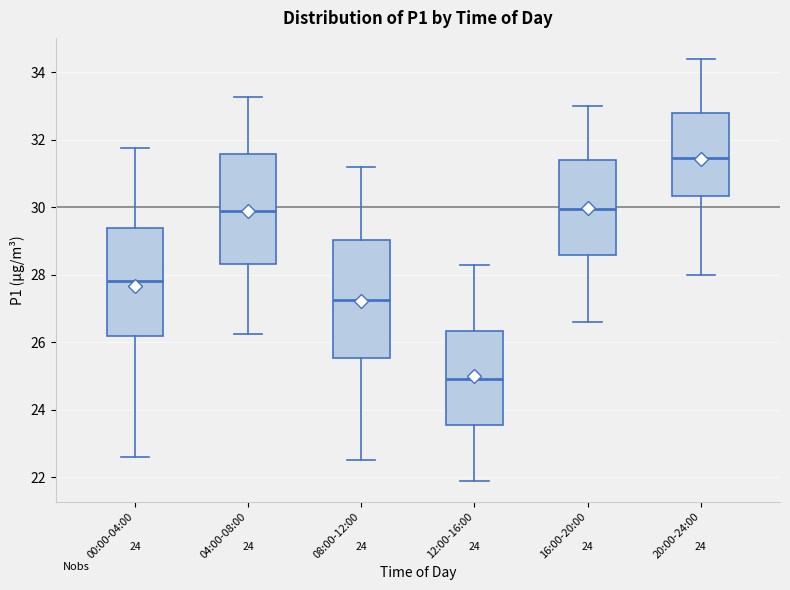

Which box is the tallest, from its lower edge to its upper edge?

08:00-12:00